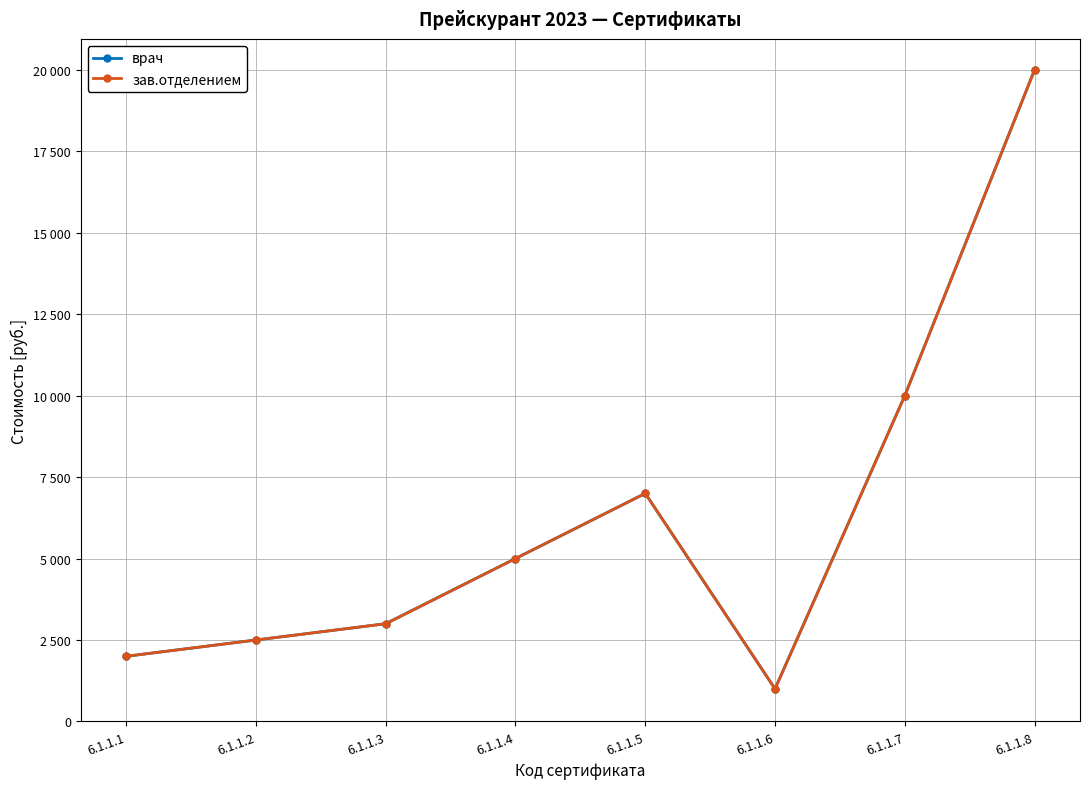

In врач, how many points are lower than both neighbors (excluding endpoints)?

1